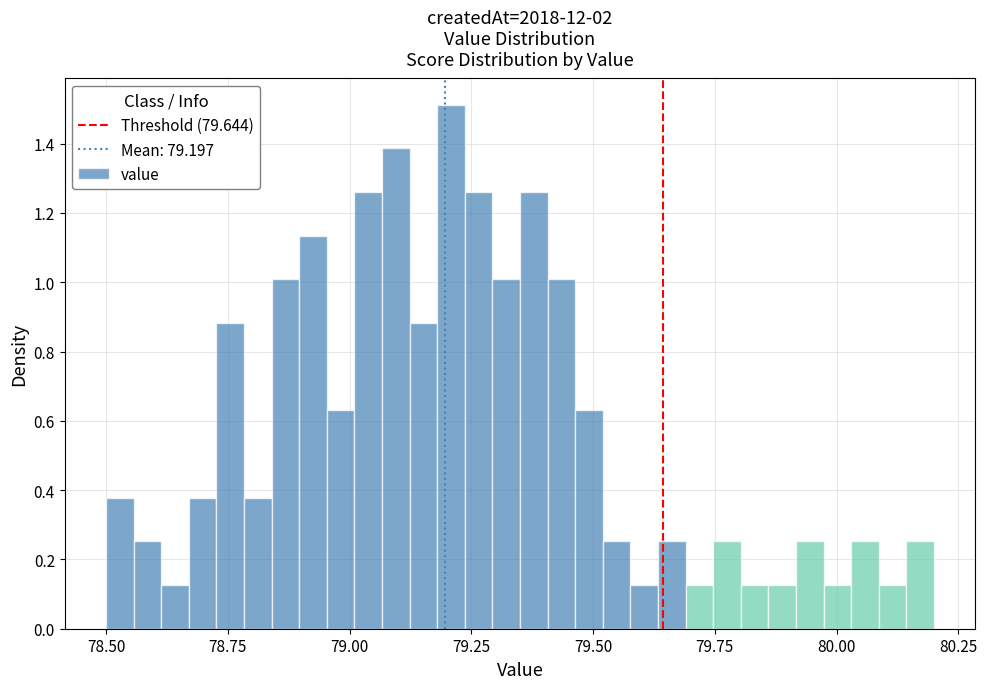

Around what value on the x-axis is the tallest bar? Give the approximate position of its centre, as read against the axis.

79.20